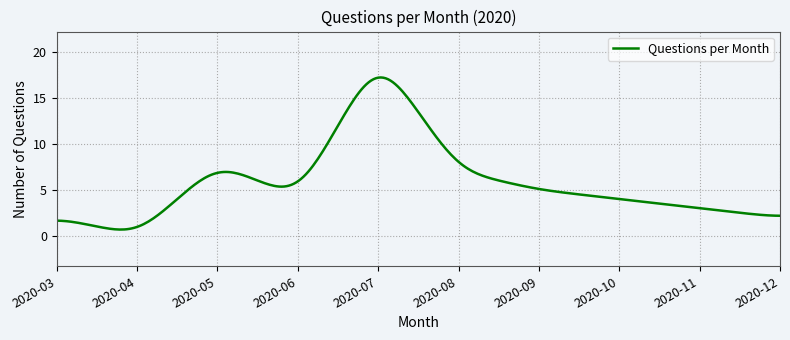

What is the maximum value shown in the chart?

17.2